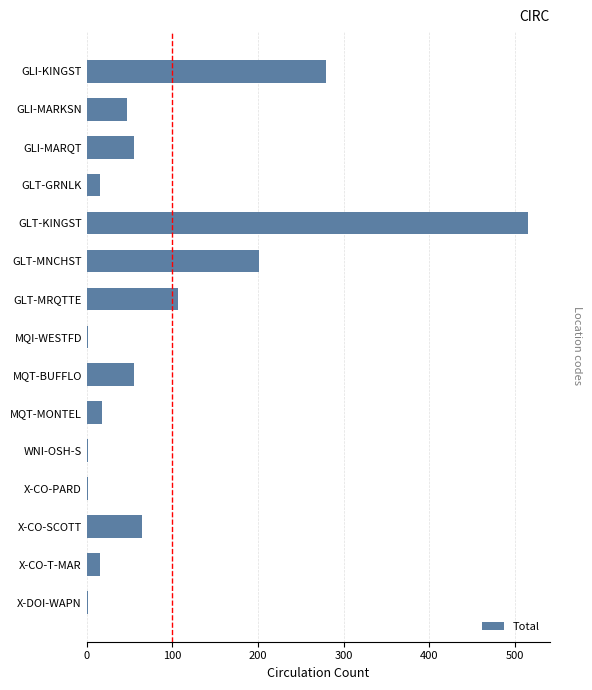

Read the value at GLI-KINGST.

279